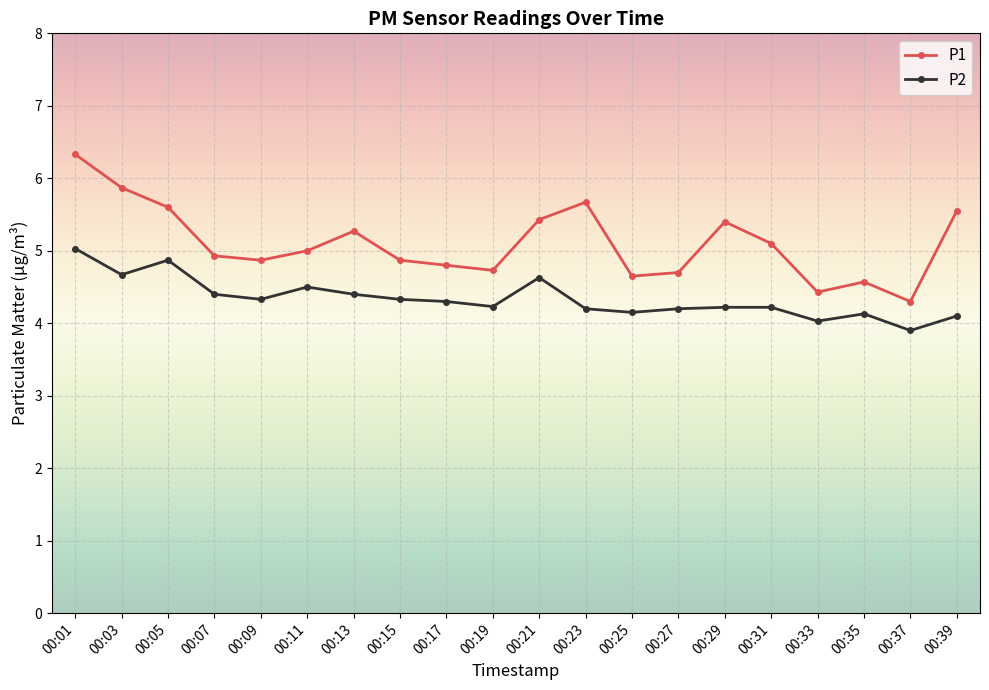

What is the difference between the maximum and second lowest values in the P2 series?

1.0